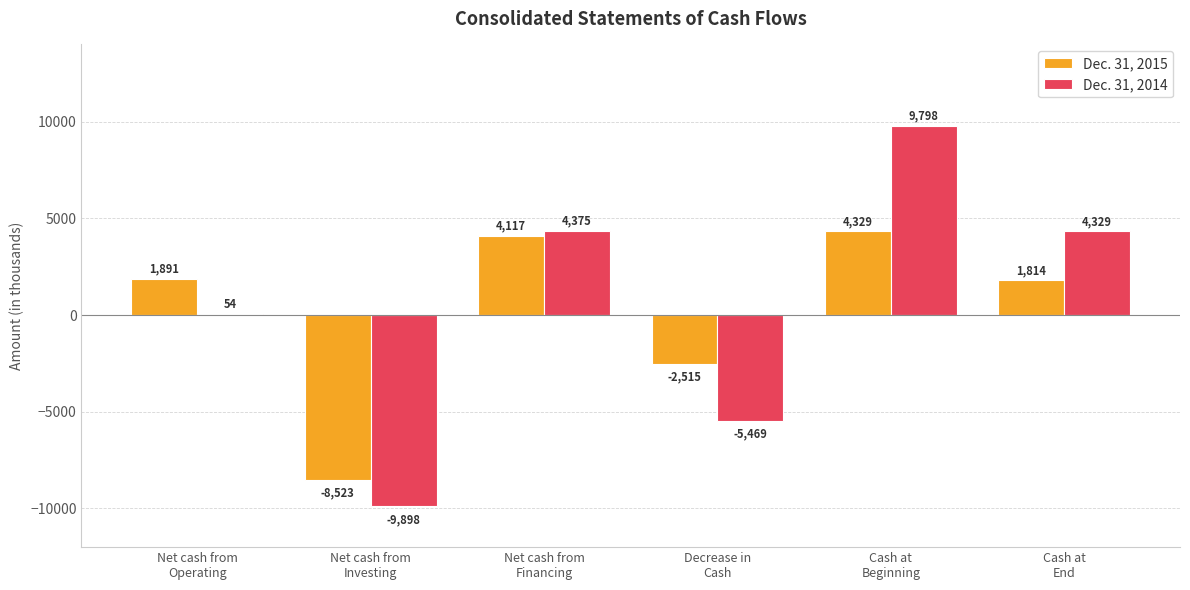

What value does the Dec. 31, 2015 series have at Net cash from
Financing, to the nearest 10?

4120